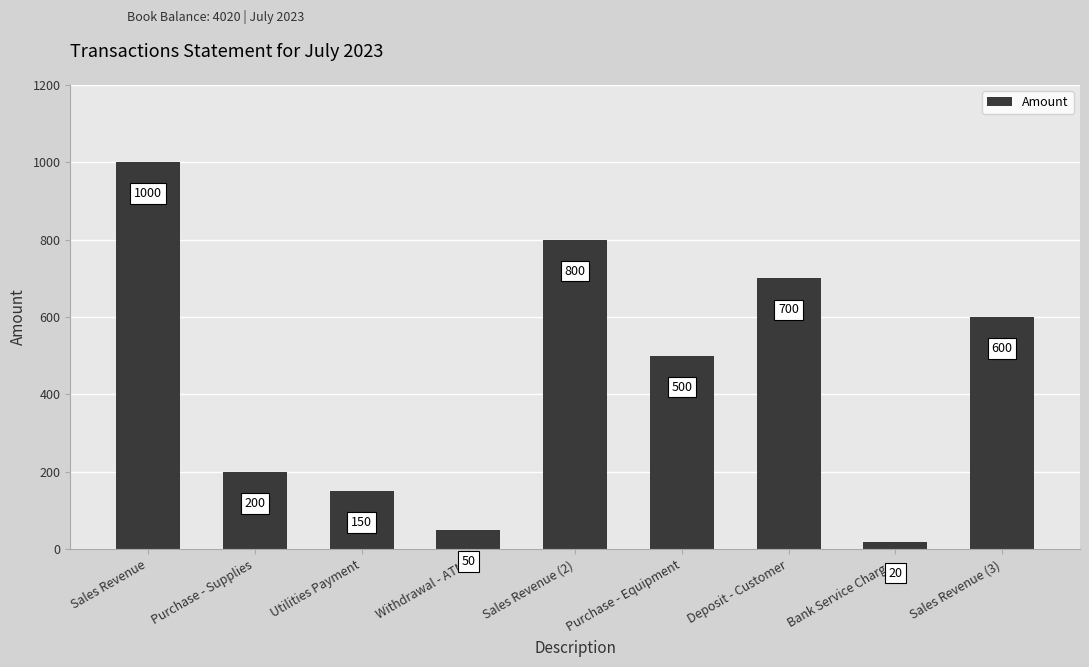

At which category does the chart reach its minimum across all series?

Bank Service Charge